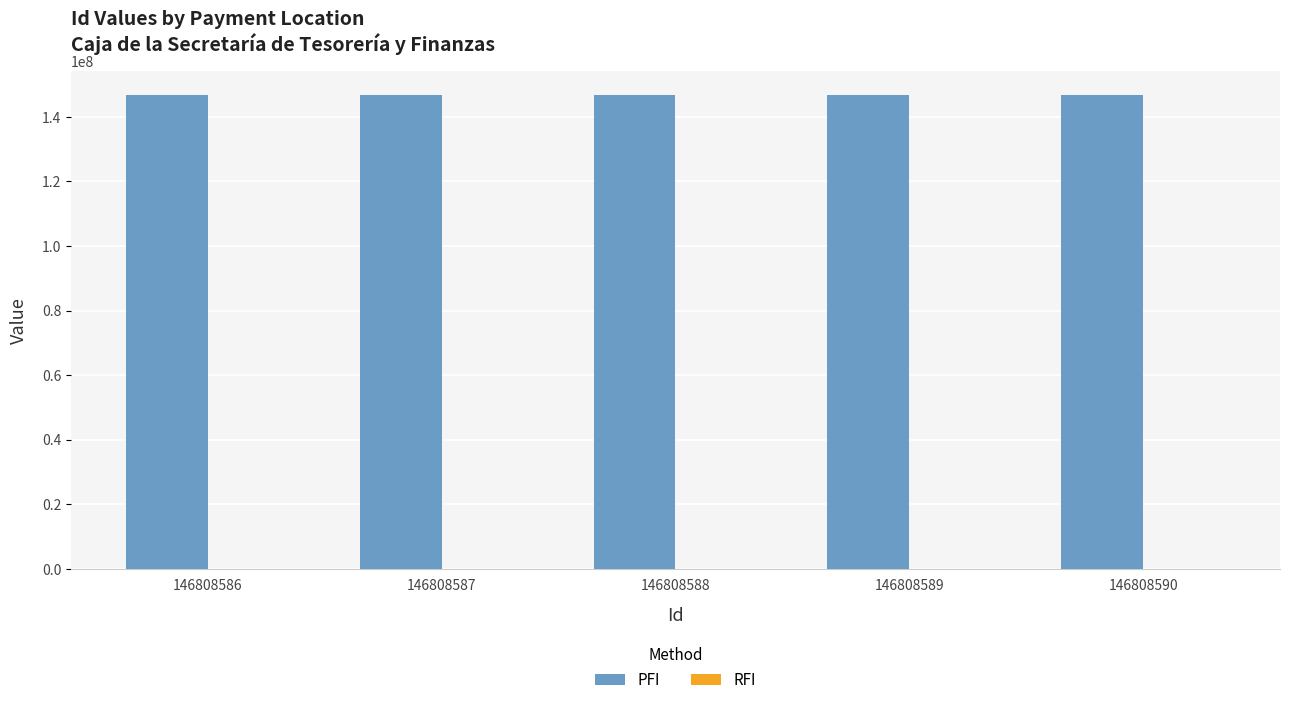

What is the sum of all PFI values?

734042940